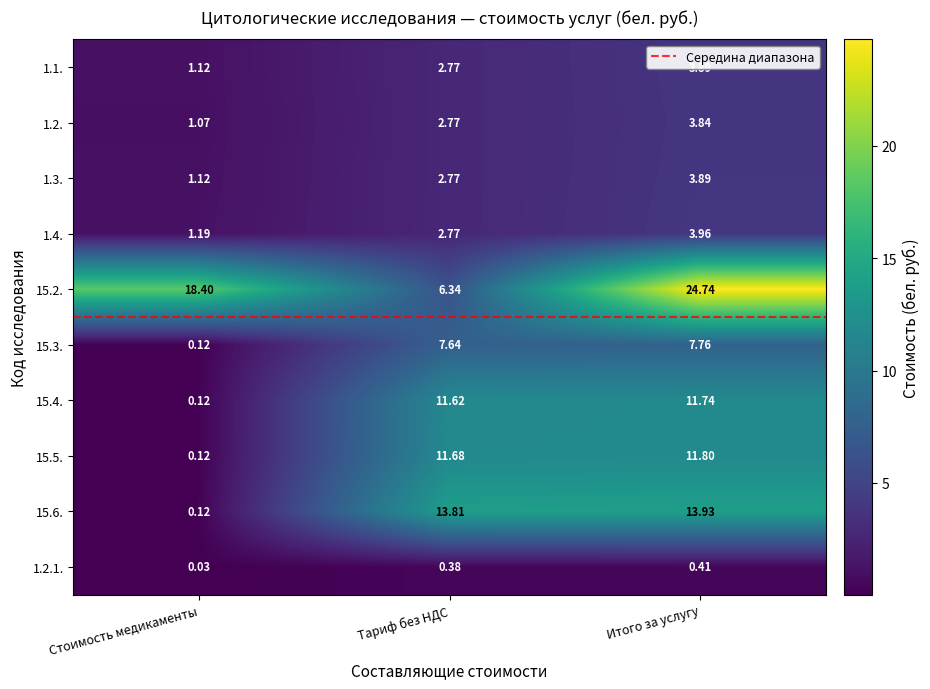

What is the sum of all 1.2. values?

7.7